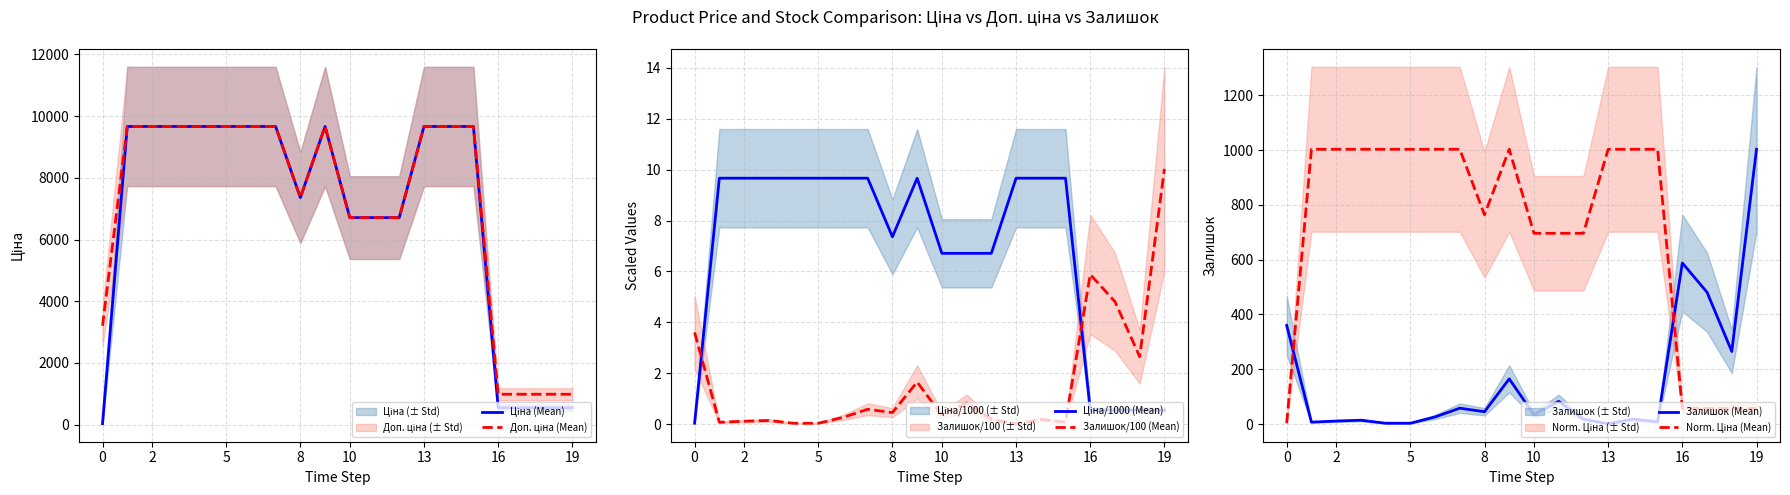

Reading left to right, extract all data points from this chart.

Ціна (Mean): 32.0	9664.7	9664.7	9664.7	9664.7	9664.7	9664.7	9664.7	7360.2	9664.7	6710.2	6710.2	6710.2	9664.7	9664.7	9664.7	546.4	546.4	546.4	546.4
Доп. ціна (Mean): 3205.0	9664.7	9664.7	9664.7	9664.7	9664.7	9664.7	9664.7	7360.2	9664.7	6710.2	6710.2	6710.2	9664.7	9664.7	9664.7	986.2	986.2	986.2	986.2
Ціна/1000 (Mean): 0.0	9.7	9.7	9.7	9.7	9.7	9.7	9.7	7.4	9.7	6.7	6.7	6.7	9.7	9.7	9.7	0.5	0.5	0.5	0.5
Залишок/100 (Mean): 3.6	0.1	0.1	0.1	0.0	0.0	0.3	0.6	0.5	1.6	0.3	0.8	0.2	0.0	0.2	0.1	5.9	4.8	2.6	10.0
Залишок (Mean): 360.0	7.0	11.0	14.0	3.0	3.0	26.0	58.0	45.0	165.0	34.0	83.0	18.0	1.0	18.0	8.0	588.0	481.0	265.0	1003.0
Norm. Ціна (Mean): 3.3	1003.0	1003.0	1003.0	1003.0	1003.0	1003.0	1003.0	763.8	1003.0	696.4	696.4	696.4	1003.0	1003.0	1003.0	56.7	56.7	56.7	56.7